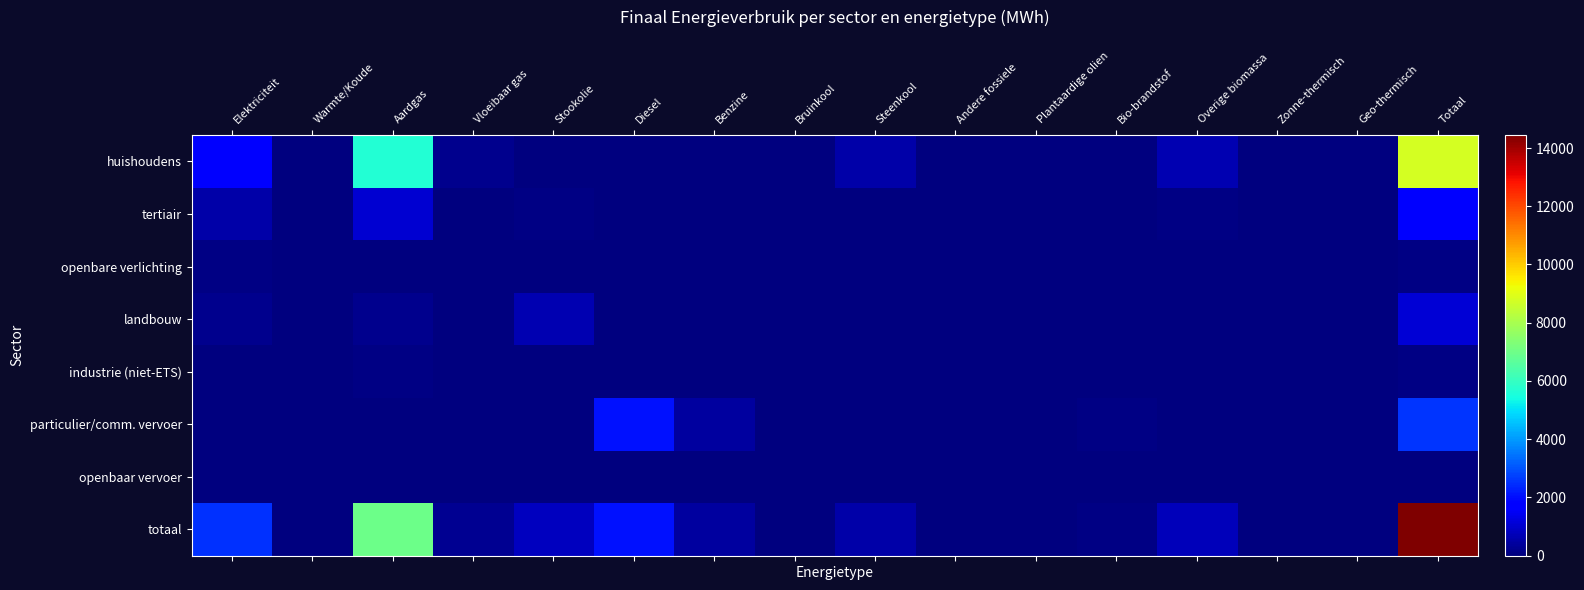

Reading left to right, extract all data points from this chart.

huishoudens: Elektriciteit=1688.4	Warmte/Koude=0.0	Aardgas=5675.9	Vloeibaar gas=220.9	Stookolie=0.0	Diesel=0.0	Benzine=0.0	Bruinkool=0.0	Steenkool=528.9	Andere fossiele=0.0	Plantaardige olien=0.0	Bio-brandstof=0.0	Overige biomassa=662.4	Zonne-thermisch=1.6	Geo-thermisch=0.0	Totaal=8778.2
tertiair: Elektriciteit=526.6	Warmte/Koude=0.0	Aardgas=1035.7	Vloeibaar gas=5.6	Stookolie=112.8	Diesel=0.0	Benzine=0.0	Bruinkool=0.0	Steenkool=0.0	Andere fossiele=0.0	Plantaardige olien=0.0	Bio-brandstof=0.0	Overige biomassa=97.3	Zonne-thermisch=0.0	Geo-thermisch=0.0	Totaal=1777.9
openbare verlichting: Elektriciteit=60.4	Warmte/Koude=0.0	Aardgas=0.0	Vloeibaar gas=0.0	Stookolie=0.0	Diesel=0.0	Benzine=0.0	Bruinkool=0.0	Steenkool=0.0	Andere fossiele=0.0	Plantaardige olien=0.0	Bio-brandstof=0.0	Overige biomassa=0.0	Zonne-thermisch=0.0	Geo-thermisch=0.0	Totaal=60.4
landbouw: Elektriciteit=195.3	Warmte/Koude=0.0	Aardgas=201.5	Vloeibaar gas=2.5	Stookolie=673.7	Diesel=0.0	Benzine=0.0	Bruinkool=0.0	Steenkool=29.4	Andere fossiele=0.0	Plantaardige olien=0.0	Bio-brandstof=0.0	Overige biomassa=0.0	Zonne-thermisch=0.0	Geo-thermisch=0.0	Totaal=1102.2
industrie (niet-ETS): Elektriciteit=34.2	Warmte/Koude=0.0	Aardgas=58.7	Vloeibaar gas=1.9	Stookolie=8.0	Diesel=0.0	Benzine=0.0	Bruinkool=0.0	Steenkool=0.1	Andere fossiele=0.0	Plantaardige olien=0.0	Bio-brandstof=0.0	Overige biomassa=6.7	Zonne-thermisch=0.0	Geo-thermisch=0.0	Totaal=109.6
particulier/comm. vervoer: Elektriciteit=0.2	Warmte/Koude=0.0	Aardgas=0.3	Vloeibaar gas=8.5	Stookolie=0.0	Diesel=2045.4	Benzine=407.3	Bruinkool=0.0	Steenkool=0.0	Andere fossiele=0.0	Plantaardige olien=0.0	Bio-brandstof=110.9	Overige biomassa=0.0	Zonne-thermisch=0.0	Geo-thermisch=0.0	Totaal=2572.5
openbaar vervoer: Elektriciteit=0.0	Warmte/Koude=0.0	Aardgas=0.0	Vloeibaar gas=0.0	Stookolie=0.0	Diesel=41.1	Benzine=0.0	Bruinkool=0.0	Steenkool=0.0	Andere fossiele=0.0	Plantaardige olien=0.0	Bio-brandstof=0.0	Overige biomassa=1.8	Zonne-thermisch=0.0	Geo-thermisch=0.0	Totaal=43.0
totaal: Elektriciteit=2505.1	Warmte/Koude=0.0	Aardgas=6972.0	Vloeibaar gas=239.3	Stookolie=794.5	Diesel=2086.5	Benzine=407.3	Bruinkool=0.0	Steenkool=558.3	Andere fossiele=0.0	Plantaardige olien=0.0	Bio-brandstof=112.7	Overige biomassa=766.4	Zonne-thermisch=1.6	Geo-thermisch=0.0	Totaal=14443.8